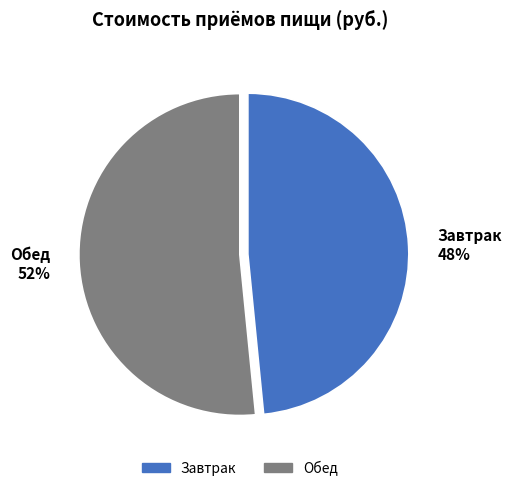

To the nearest percent, what percentage of the pie is Завтрак?

48%